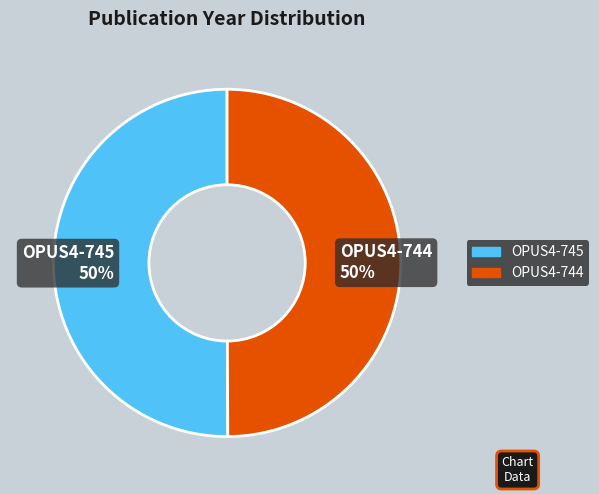

To the nearest percent, what percentage of the pie is OPUS4-744?

50%